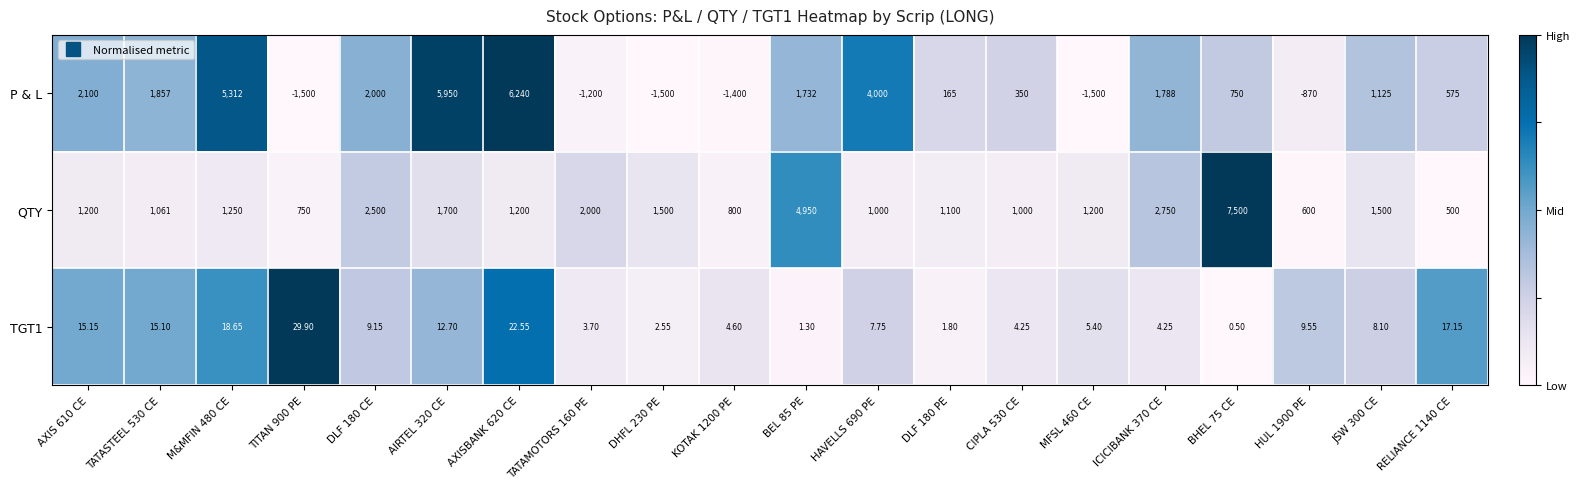

Which series has the largest range (max minus min)?

P & L